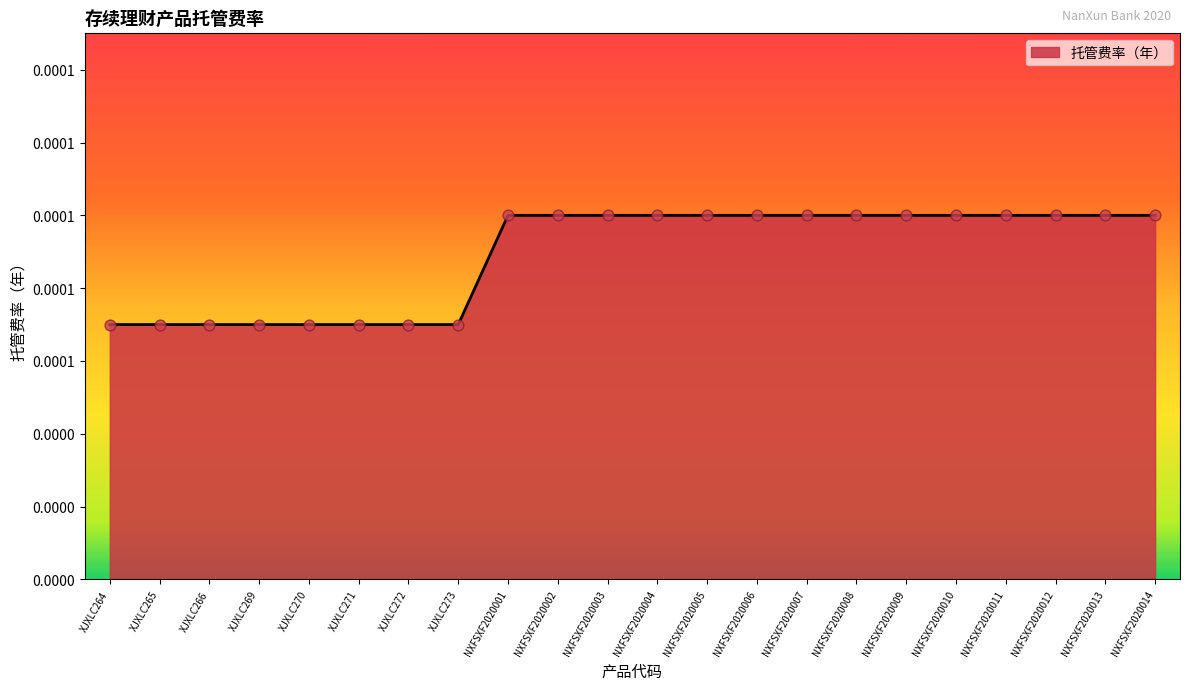

Which has a higher value, XJXLC265 or NXFSXF2020008?

NXFSXF2020008